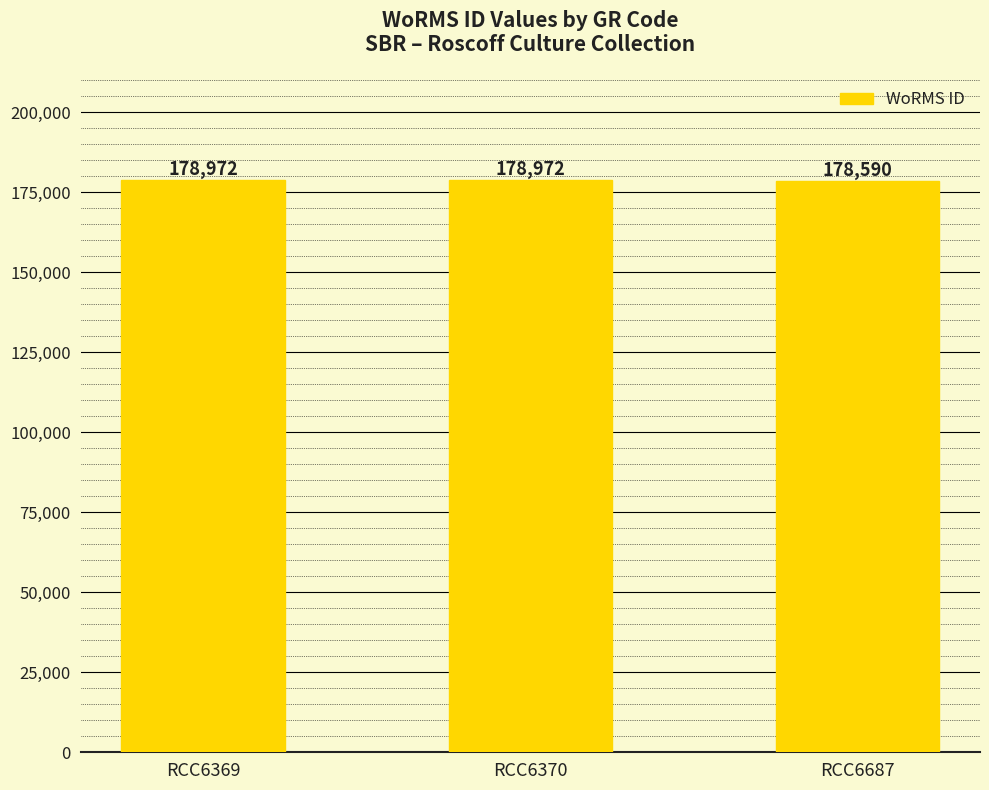

Approximately how many times larger is the value at RCC6369 compared to RCC6370?

1.0